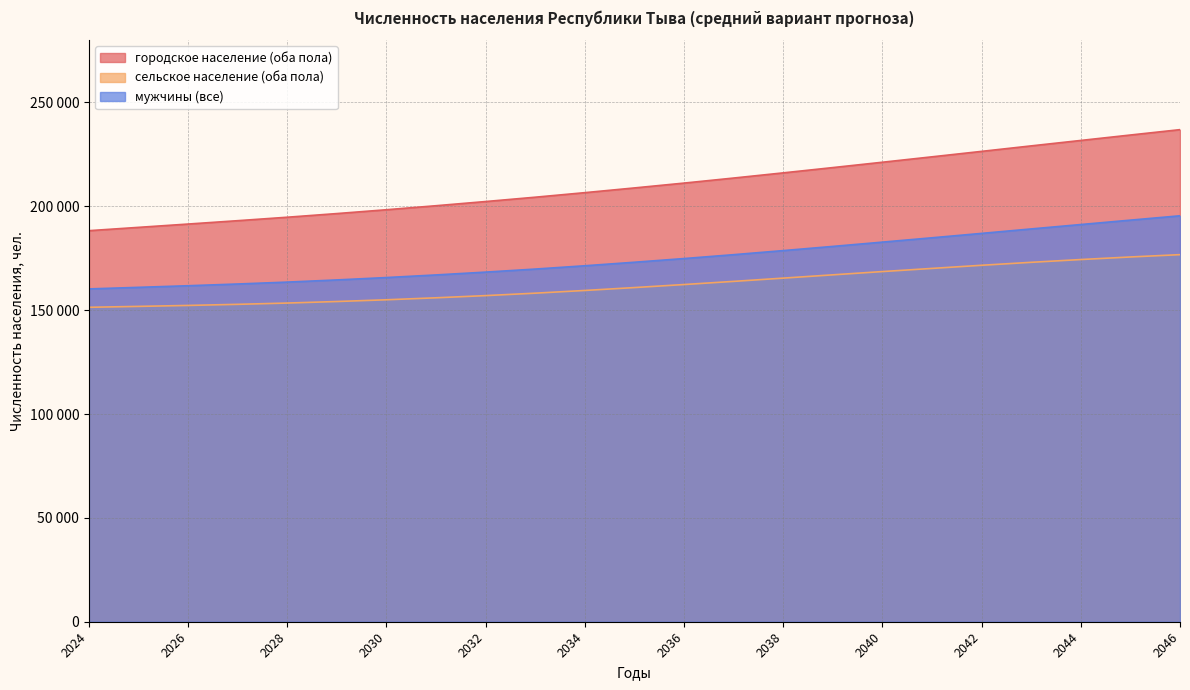

What is the sum of all сельское население (оба пола) values?

3731336